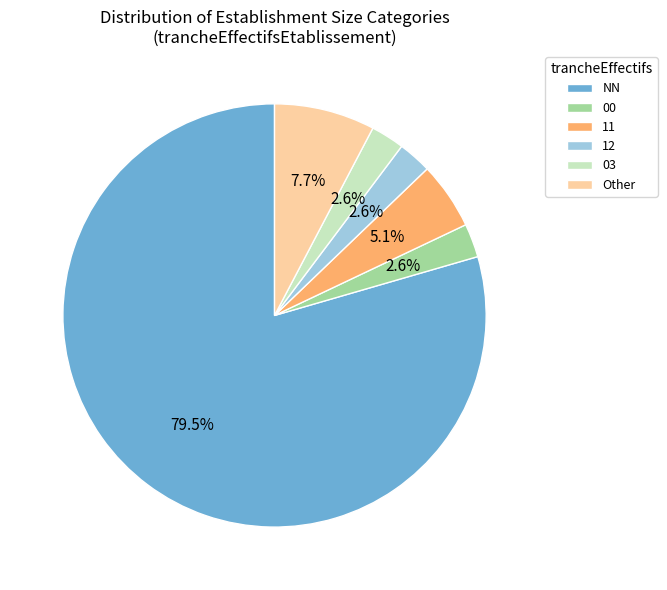

Does NN represent more than half of the total?

Yes